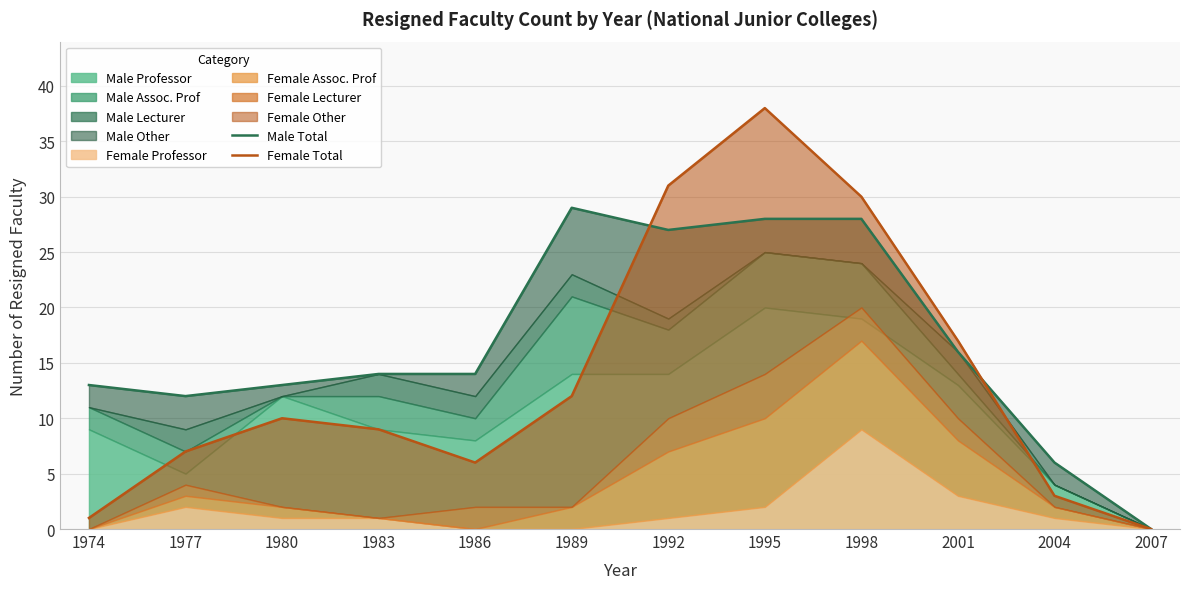

What is the total value across all series at 1986?

20